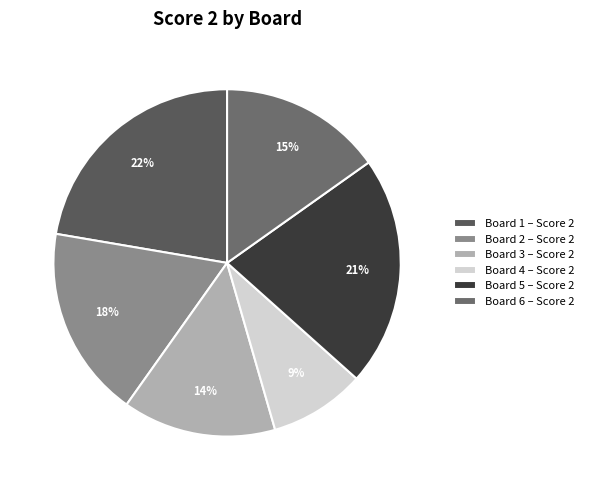

Which slice is the largest?

Board 1